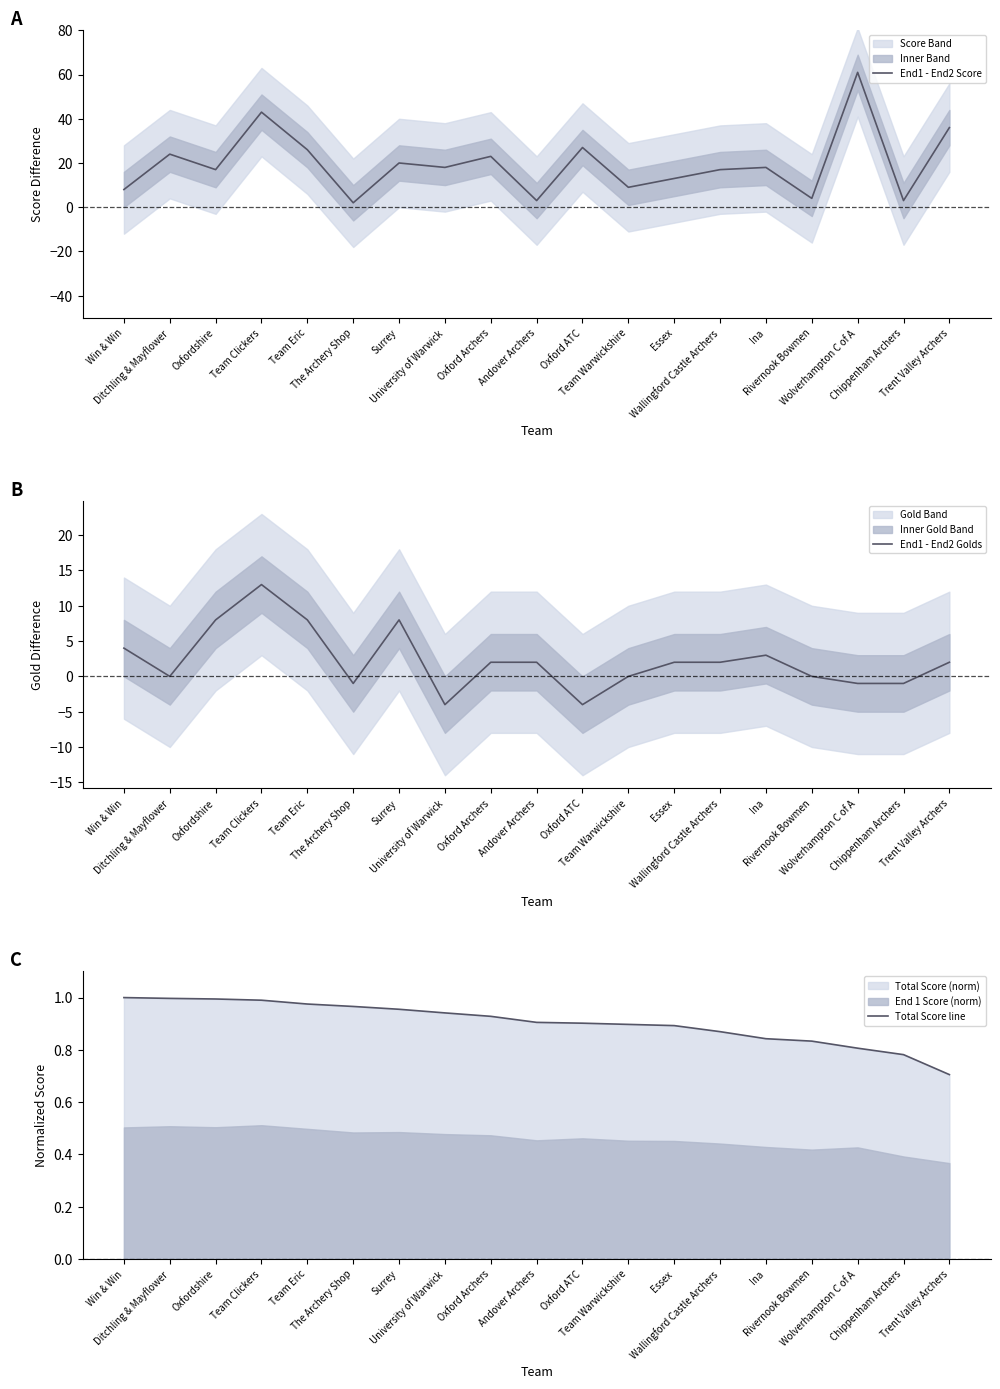

True or false: Total Score line and End1 - End2 Score cross at least once.

False